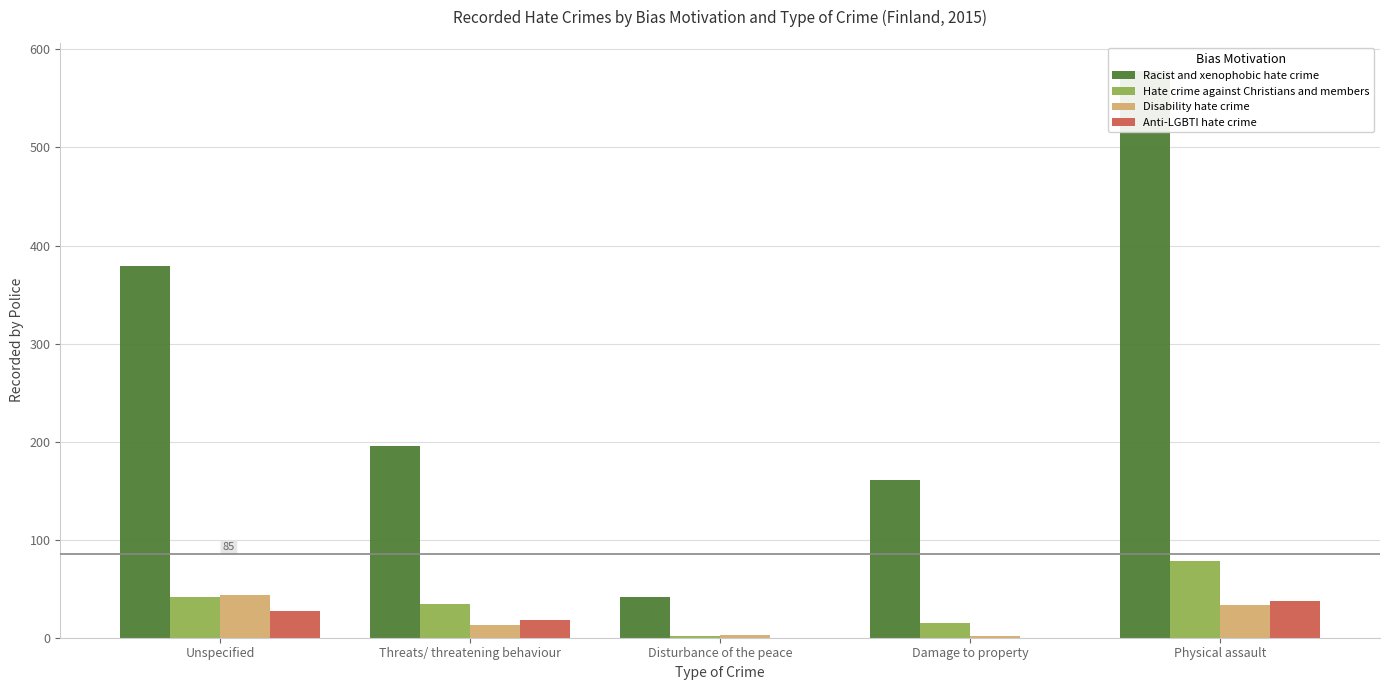

The Racist and xenophobic hate crime series shows 38 at Damage to property. True or false?

False